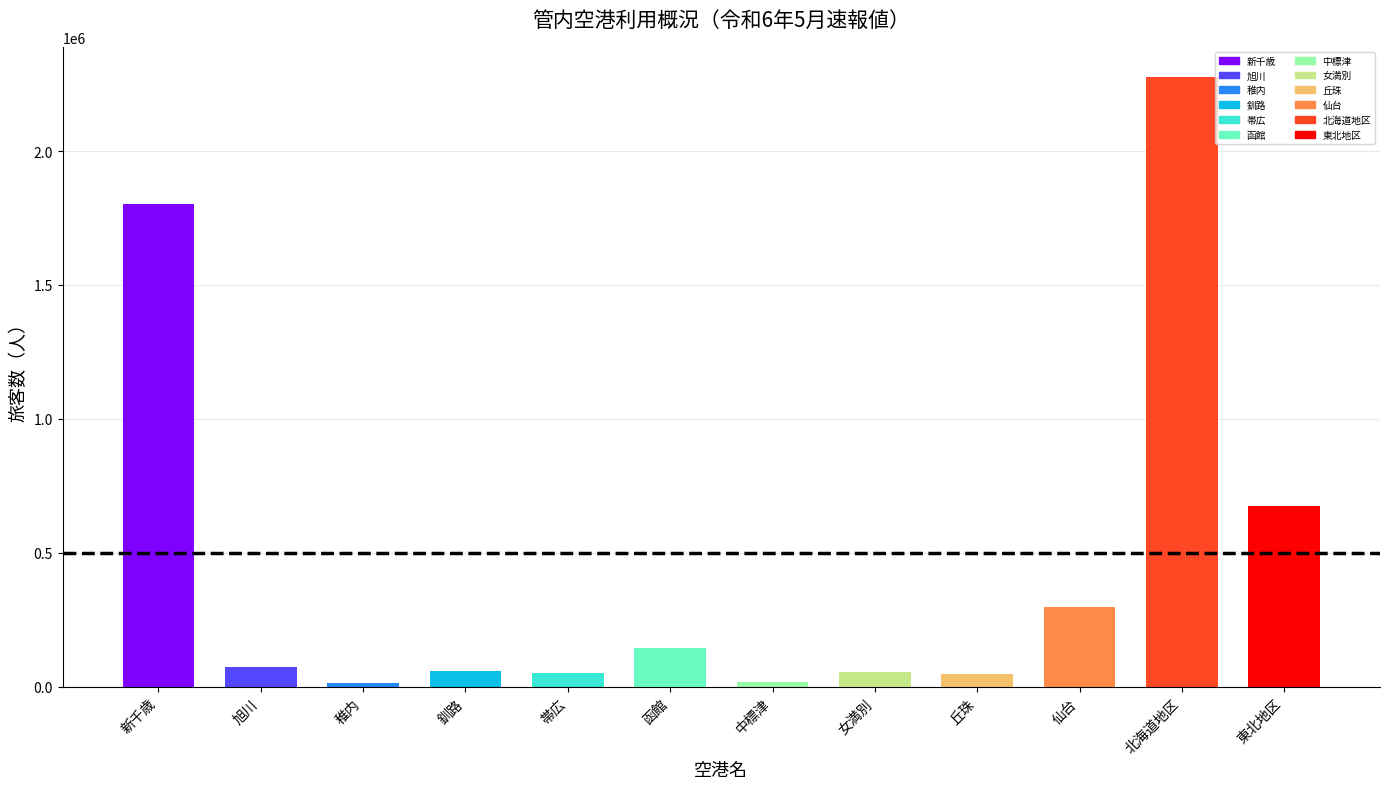

What is the label of the 1st bar from the right?

東北地区